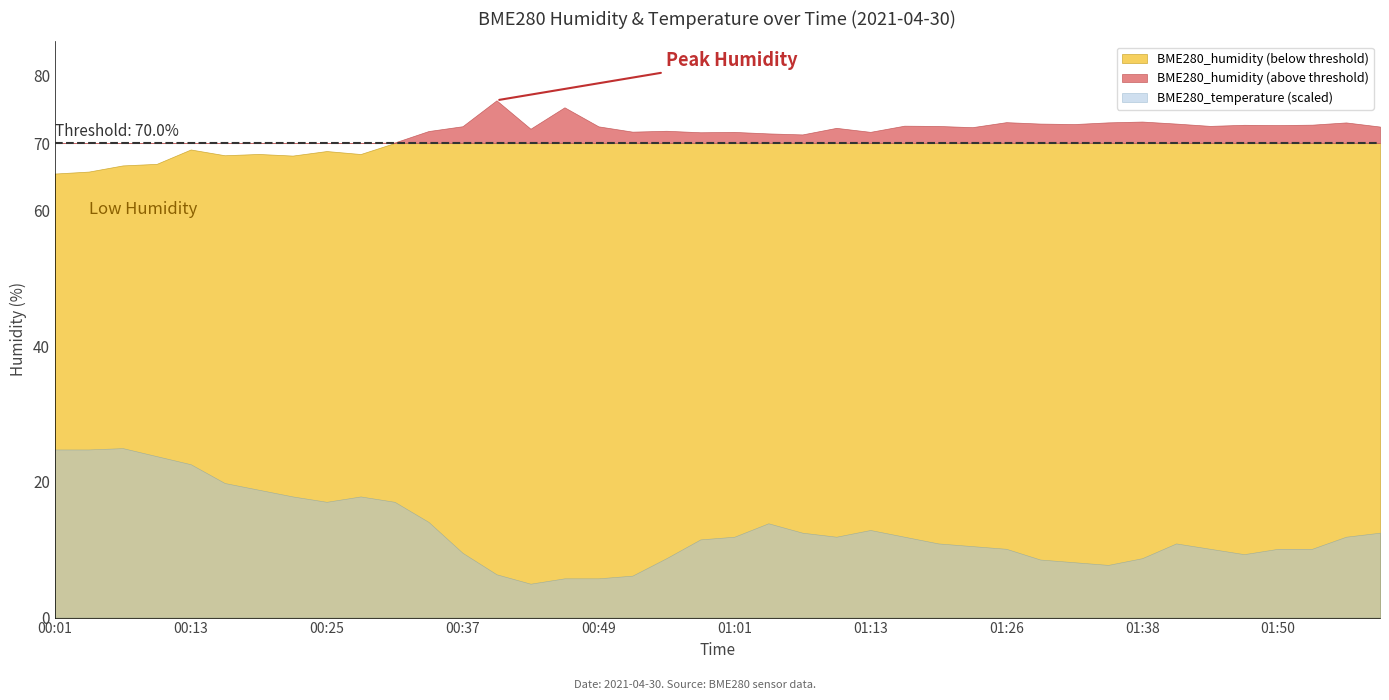

True or false: BME280_humidity has more than 0 interior local peaks.

True